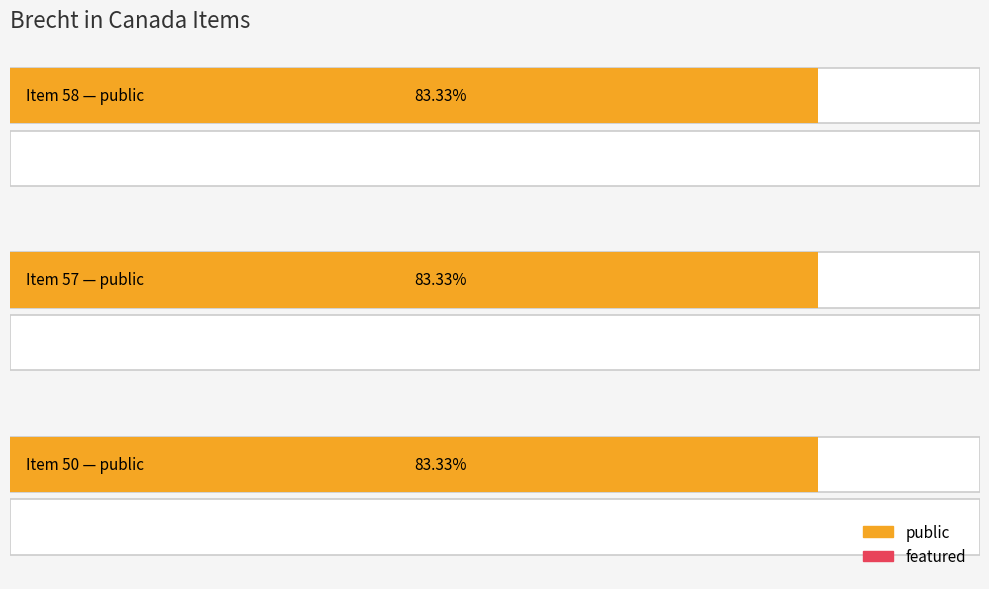

How many distinct data groups are displayed?

2